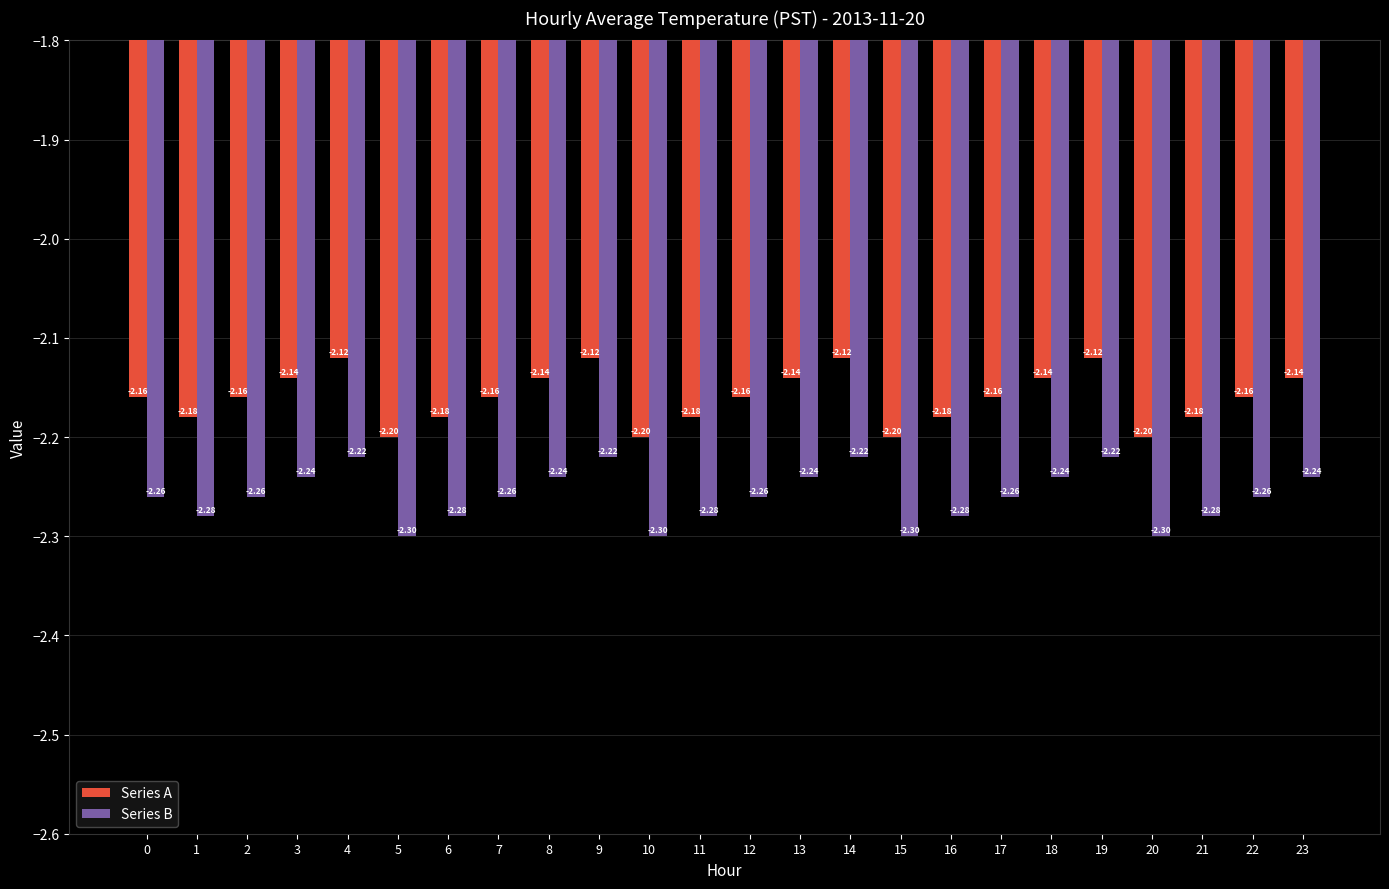

What is the total value across all series at 11?

-4.5